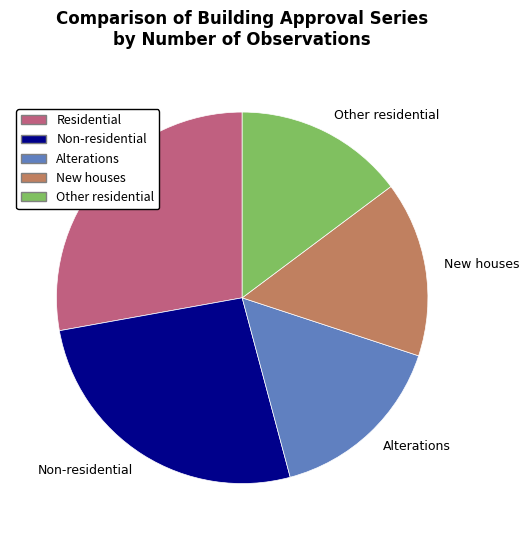

Is it true that Non-residential is 40% of the pie?

False